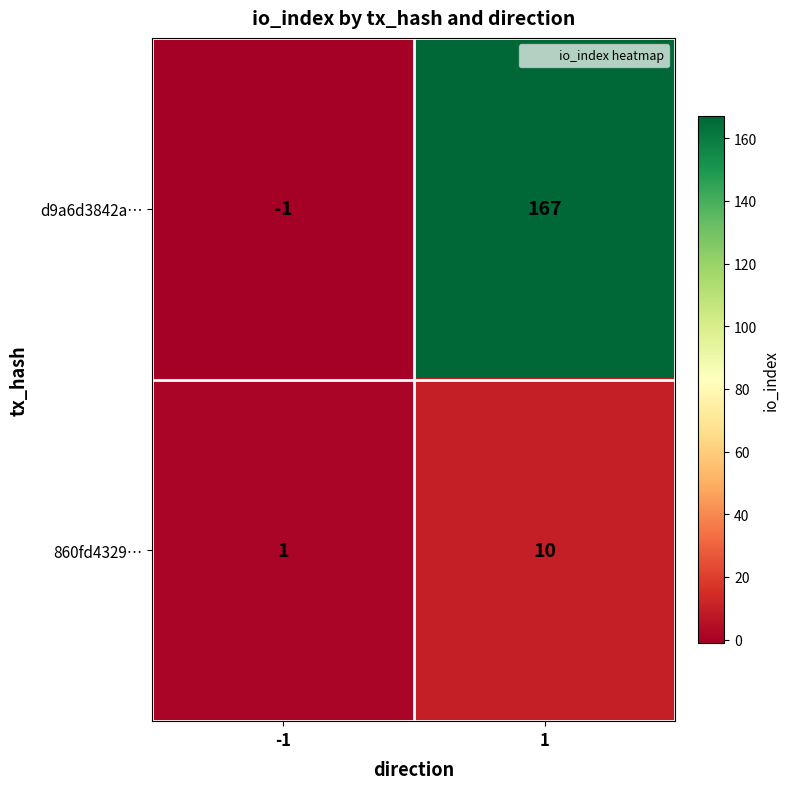

Read the 860fd4329… value at 1.

10